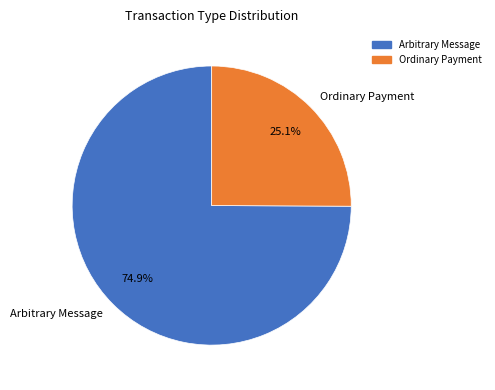

Which category has the biggest portion of the pie?

Arbitrary Message